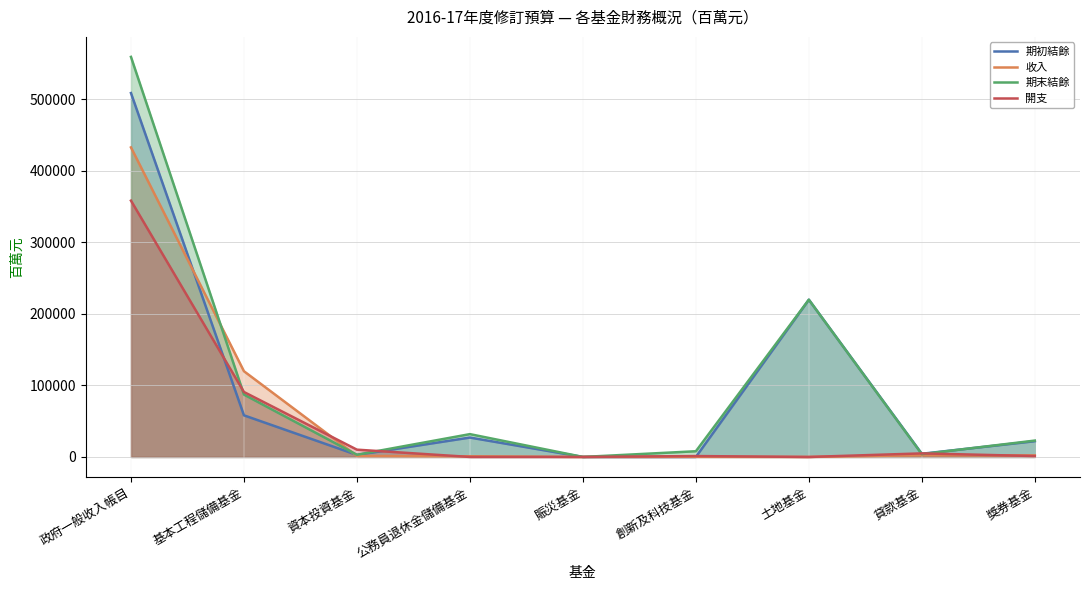

The 開支 series shows 4976 at 貸款基金. True or false?

True